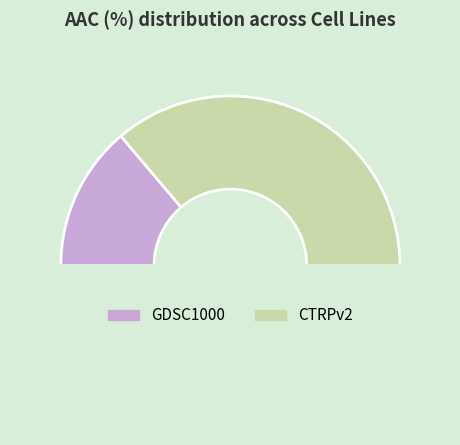

How many segments does this pie chart have?

3